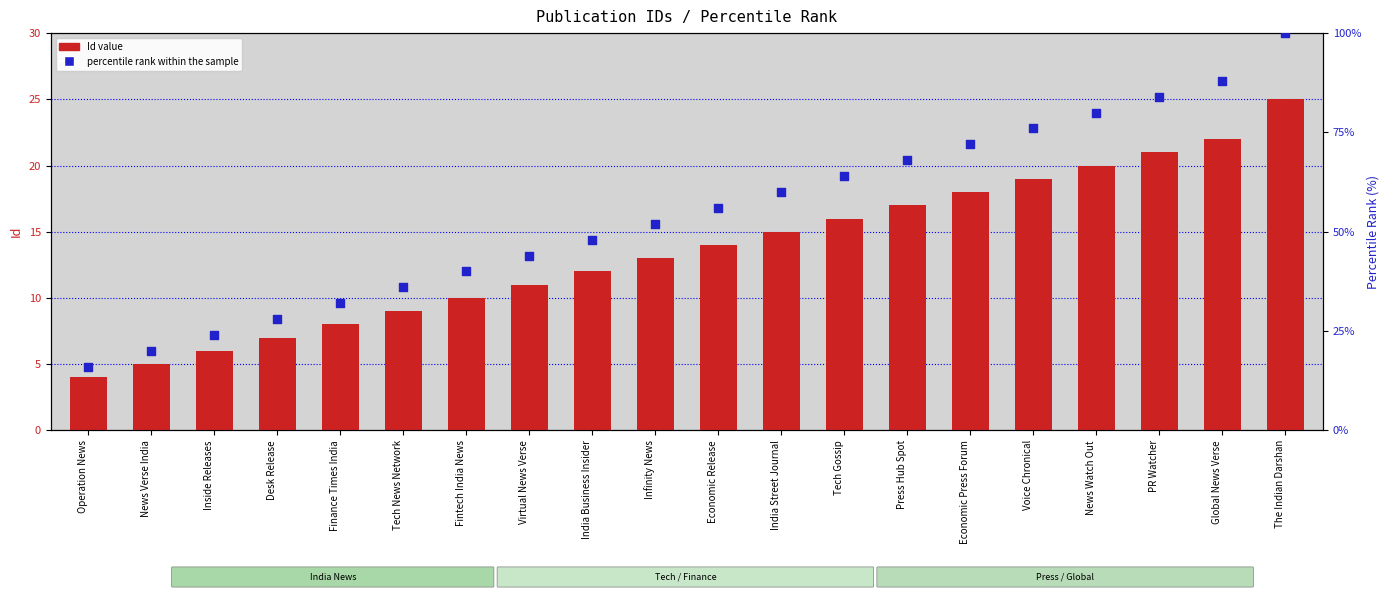

What are all the series names shown in the legend?

Id value, percentile rank within the sample